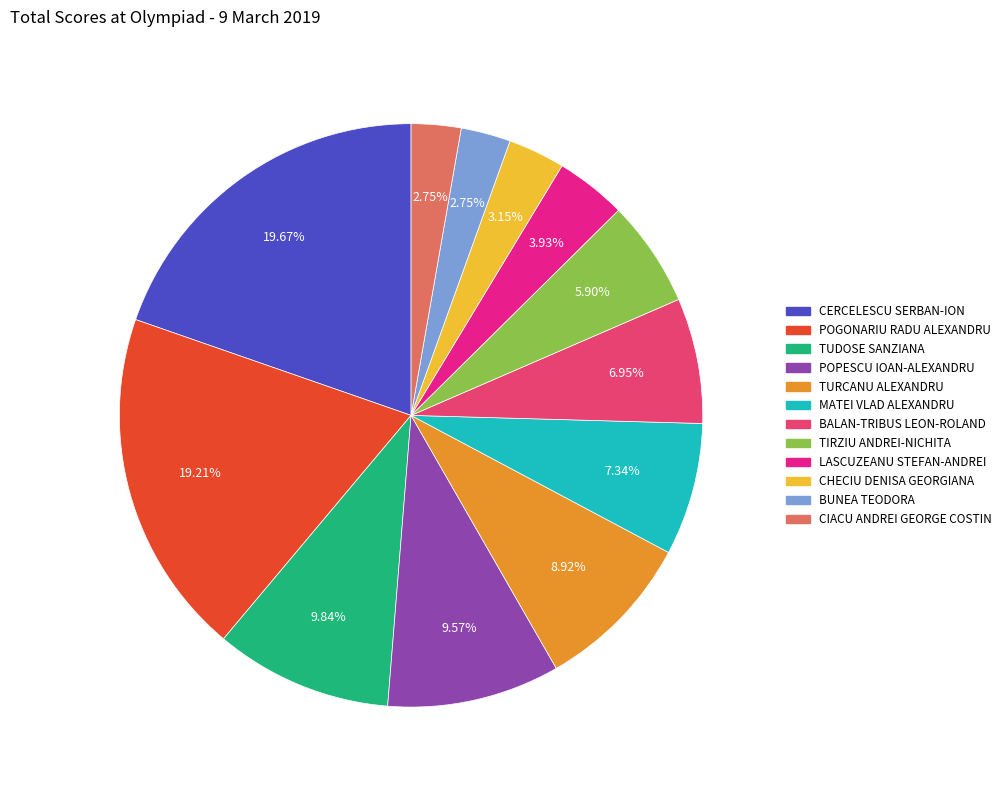

Do BALAN-TRIBUS LEON-ROLAND and TIRZIU ANDREI-NICHITA together represent more than half of the pie?

No